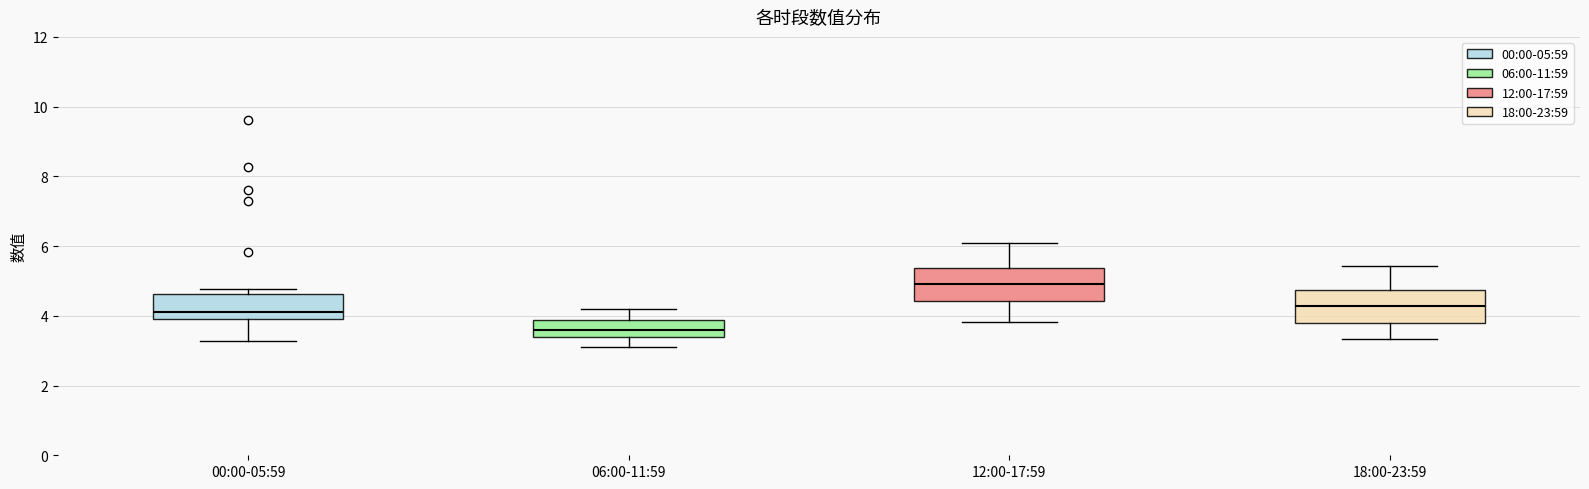

Reading left to right, read every box against the y-axis: the position of its median line, the range the box covers, and the ends of its whiskers. The values are not printed on the chart, so give them approximately, as read against the axis.

00:00-05:59: median 4.2, box 4.0 to 4.6, whiskers 3.2 to 4.8
06:00-11:59: median 3.6, box 3.4 to 3.8, whiskers 3.2 to 4.2
12:00-17:59: median 5.0, box 4.4 to 5.4, whiskers 3.8 to 6.2
18:00-23:59: median 4.2, box 3.8 to 4.8, whiskers 3.4 to 5.4